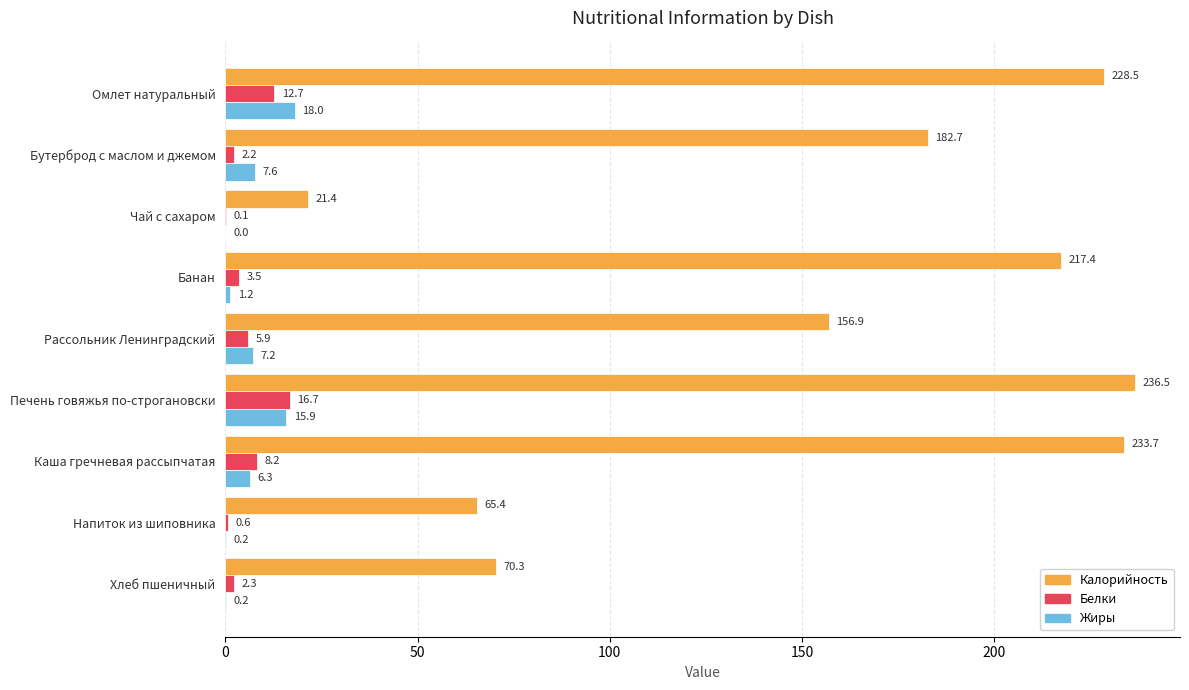

Is the value of Калорийность at Омлет натуральный greater than the value of Белки at Банан?

Yes